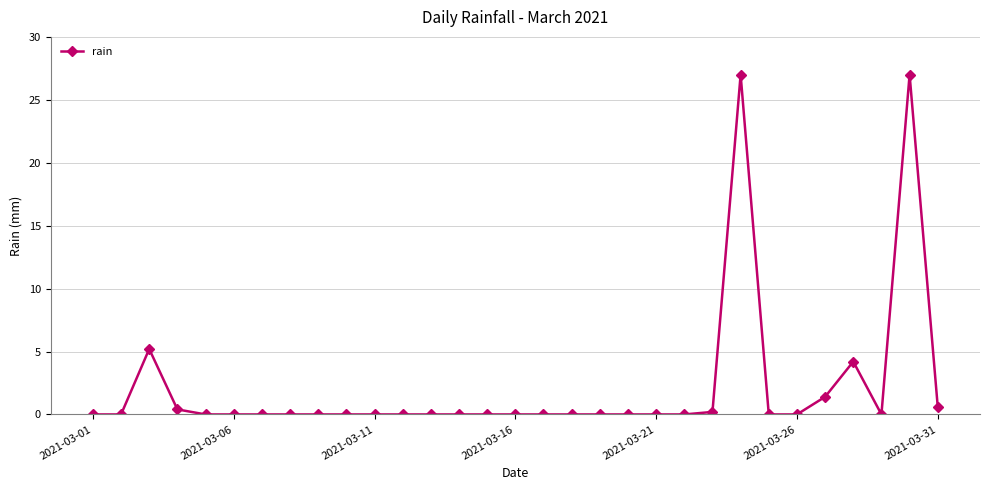

True or false: there are more than 1 points higher than both neighbors.

True